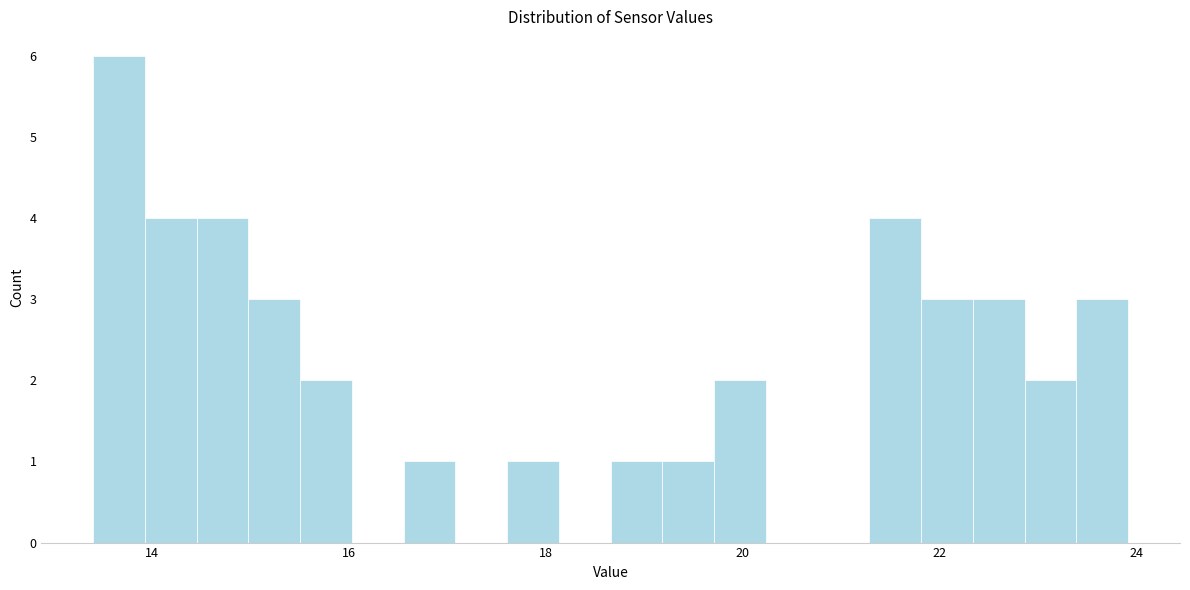

Read against the x-axis, roughly where is the centre of the tallest bar?

13.6